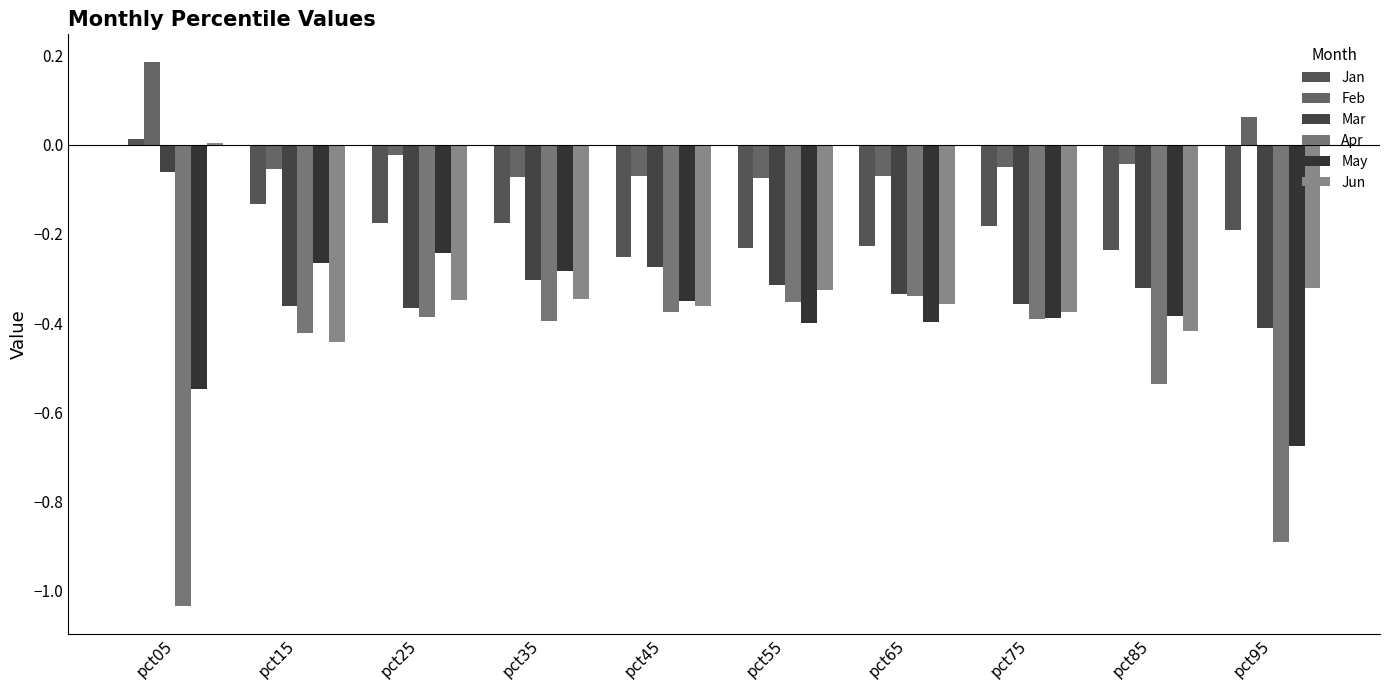

How many positive values does the Feb series have?

2